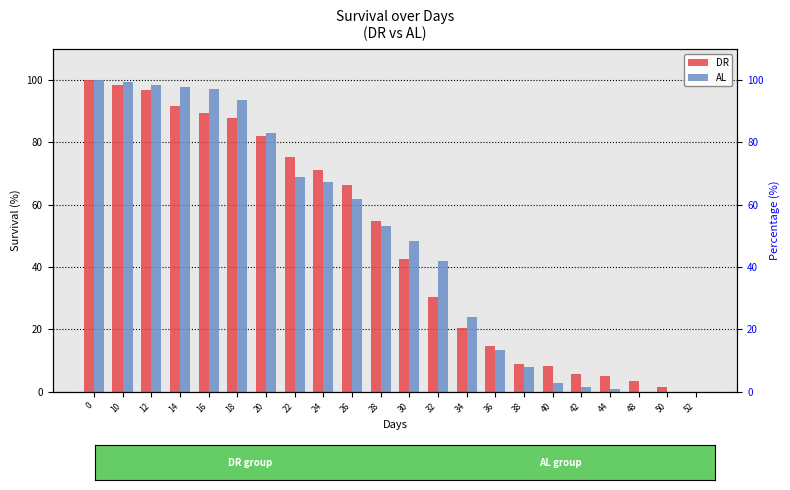

Which category has the lowest value in the DR series?

52